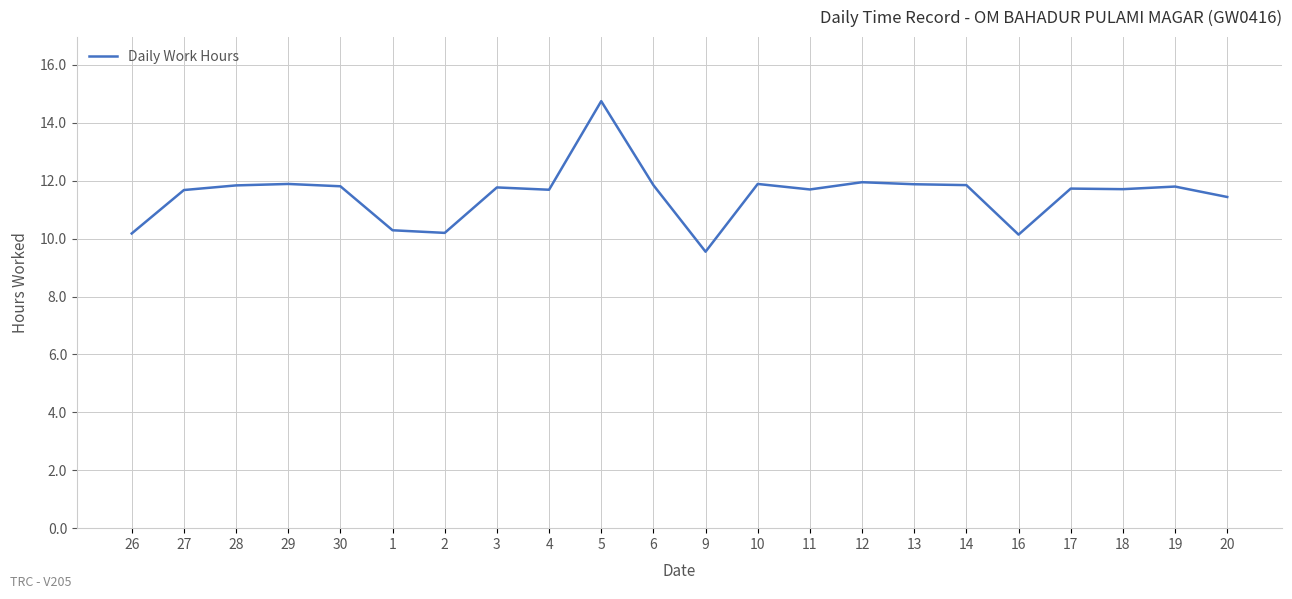

How many lines are shown in the chart?

1